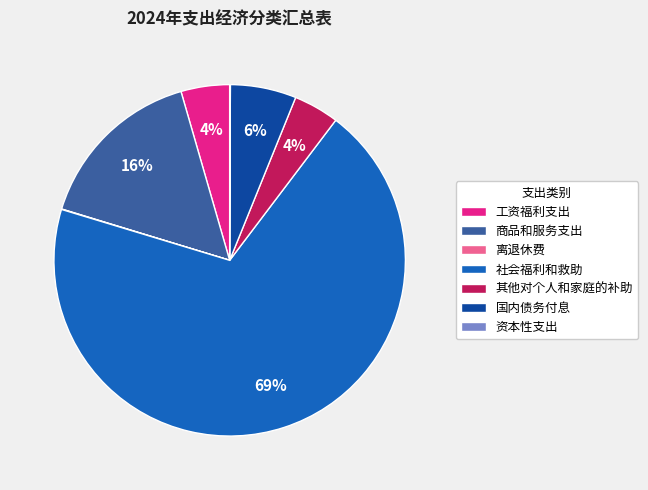

True or false: 国内债务付息 accounts for 16% of the total.

False